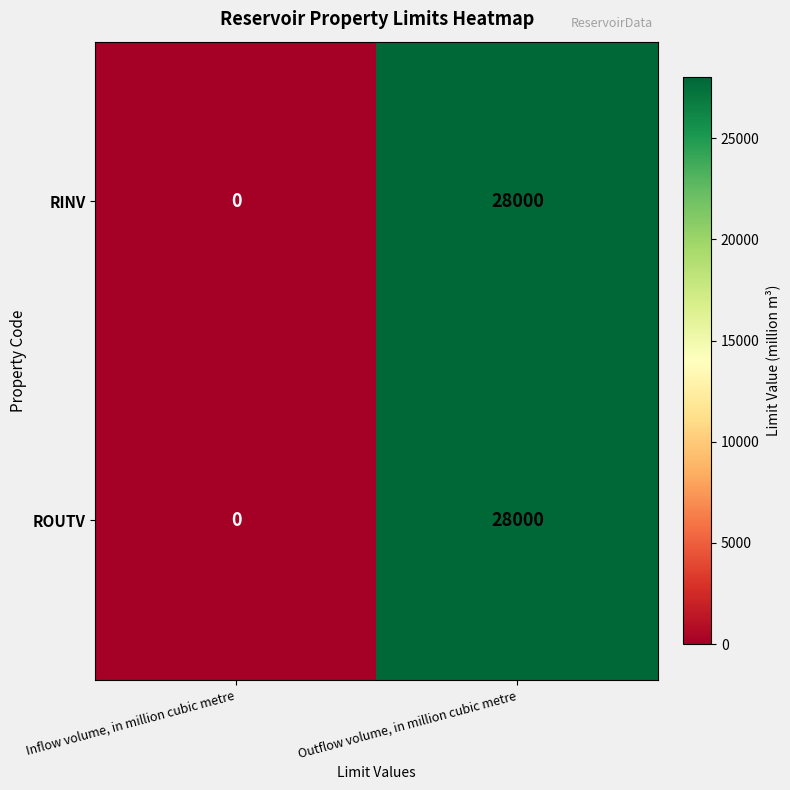

Reading left to right, extract all data points from this chart.

RINV: 0	28000
ROUTV: 0	28000